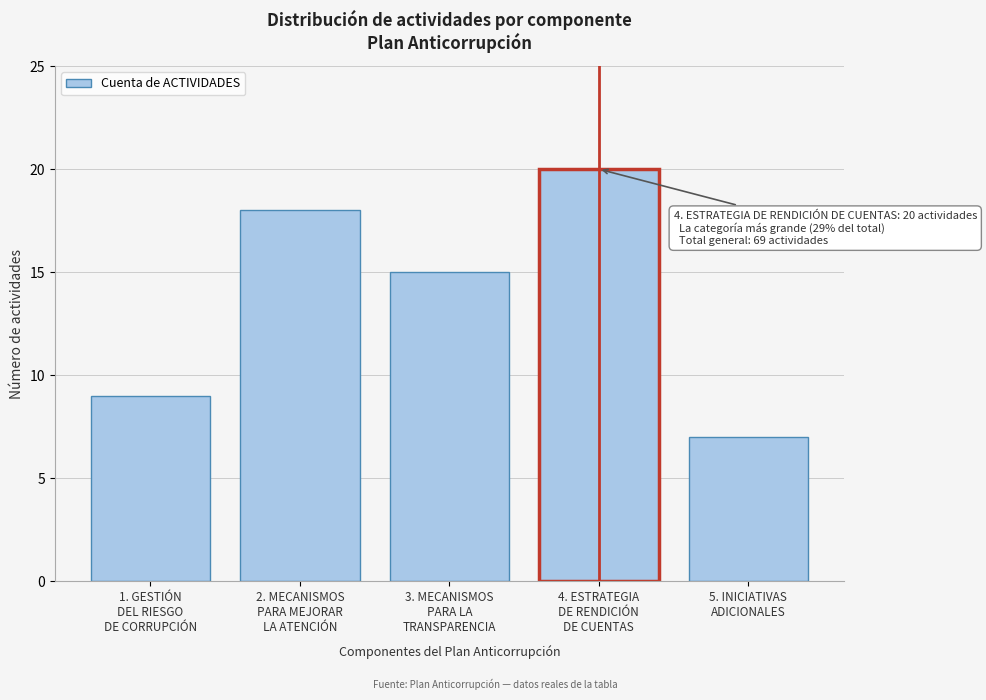

Reading right to left, what are all the values shown in this chart?

7	20	15	18	9